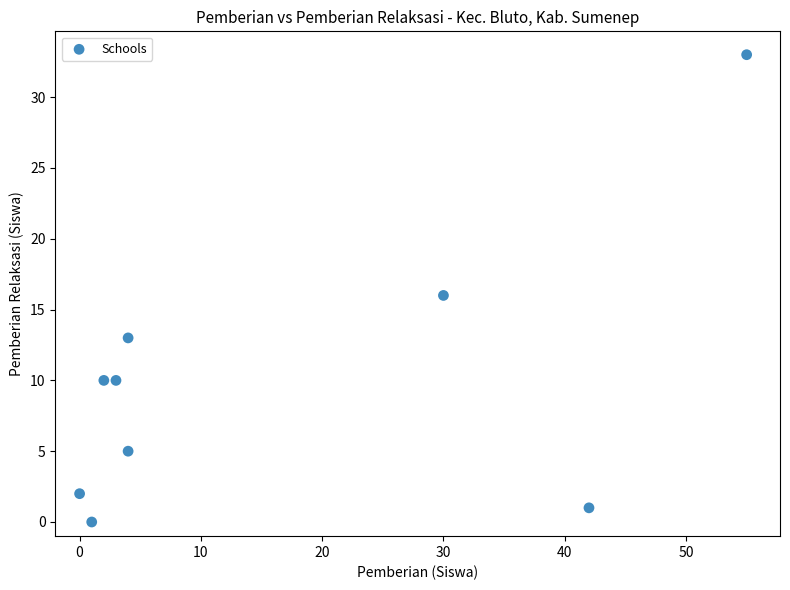

What is the average X value?

16